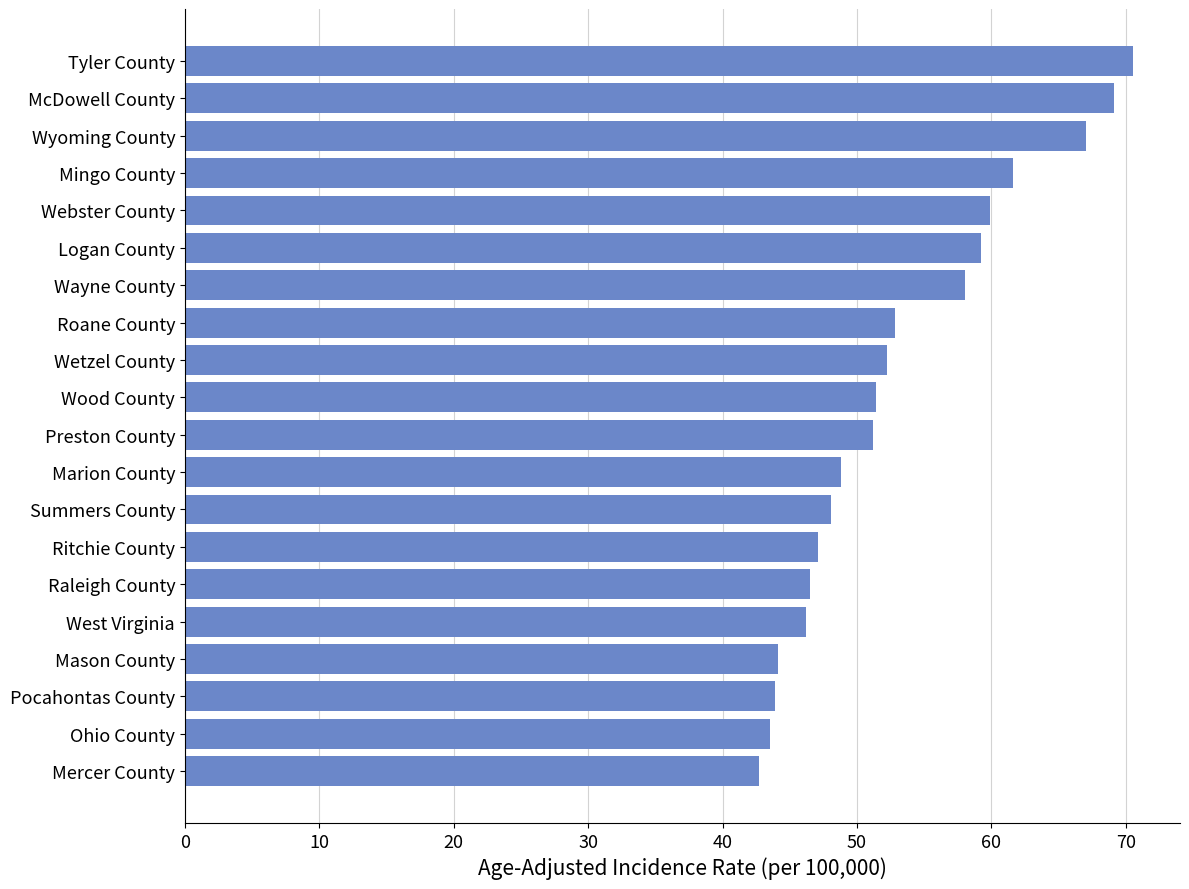

Read the value at Summers County.

48.1